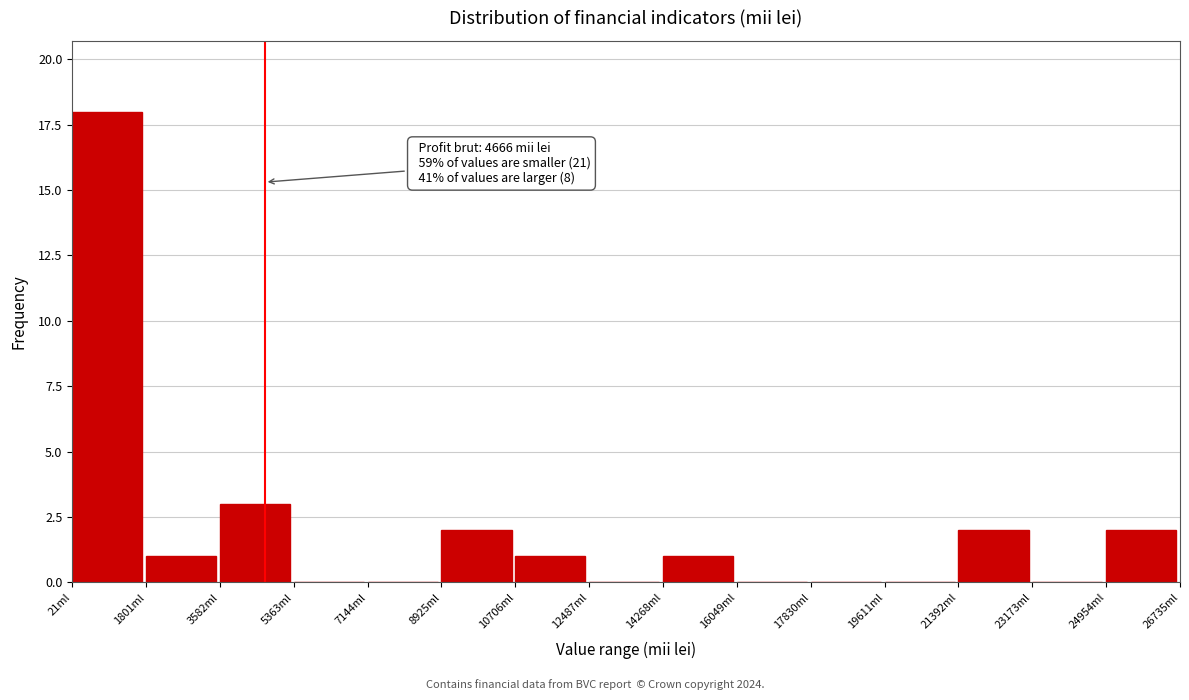

Which range on the x-axis has the tallest bar?

0 to 1800